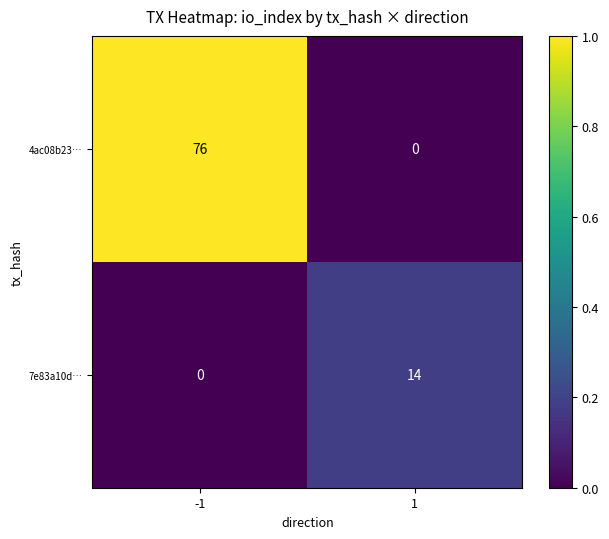

Reading left to right, transcribe all the data shown in this chart.

4ac08b23…: 76	0
7e83a10d…: 0	14